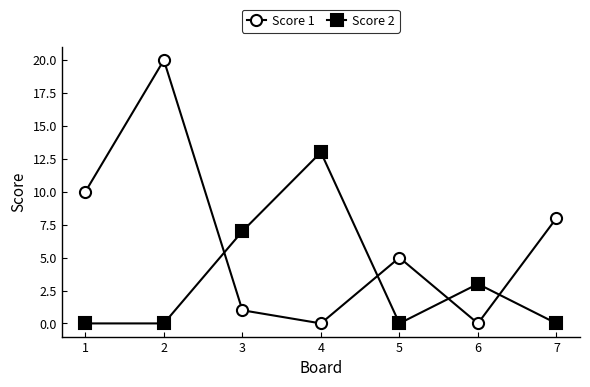

Reading left to right, list all the values displayed in this chart.

Score 1: 1=10	2=20	3=1	4=0	5=5	6=0	7=8
Score 2: 1=0	2=0	3=7	4=13	5=0	6=3	7=0